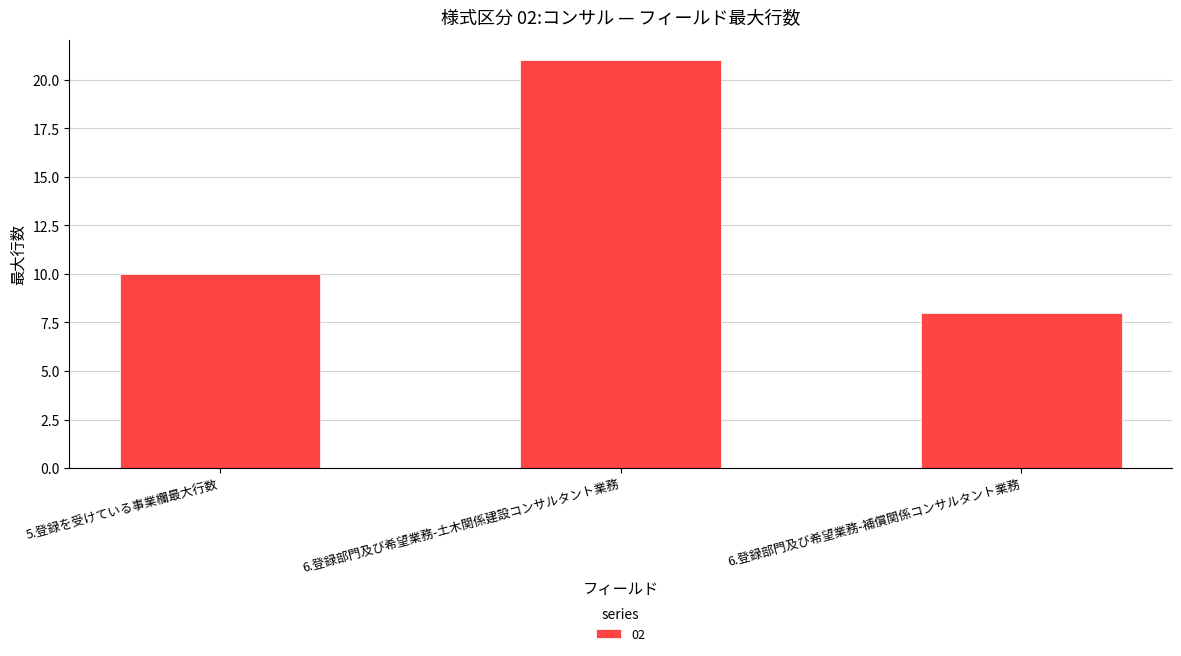

What is the smallest value displayed?

8